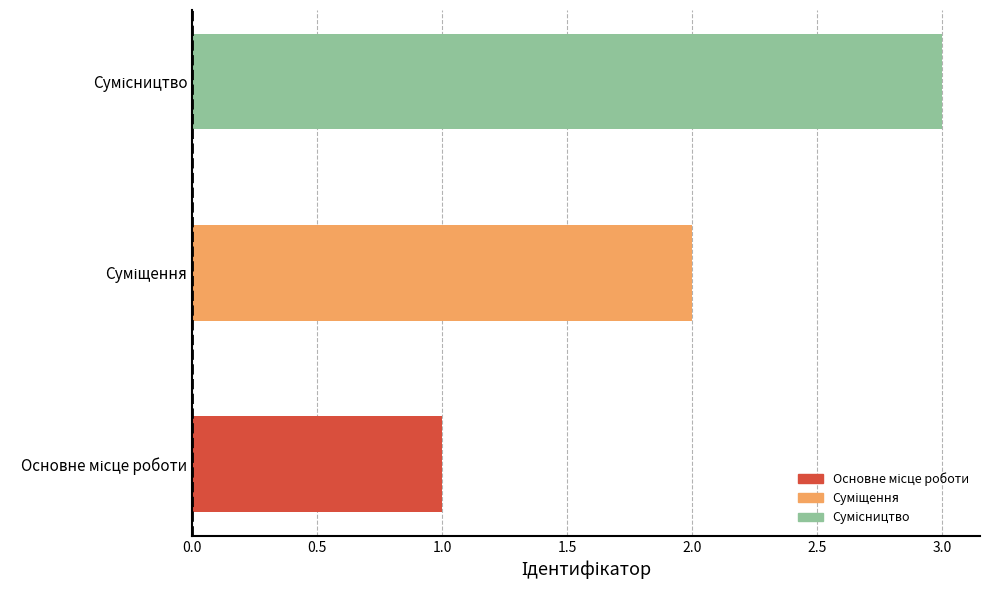

What is the greatest value displayed?

3